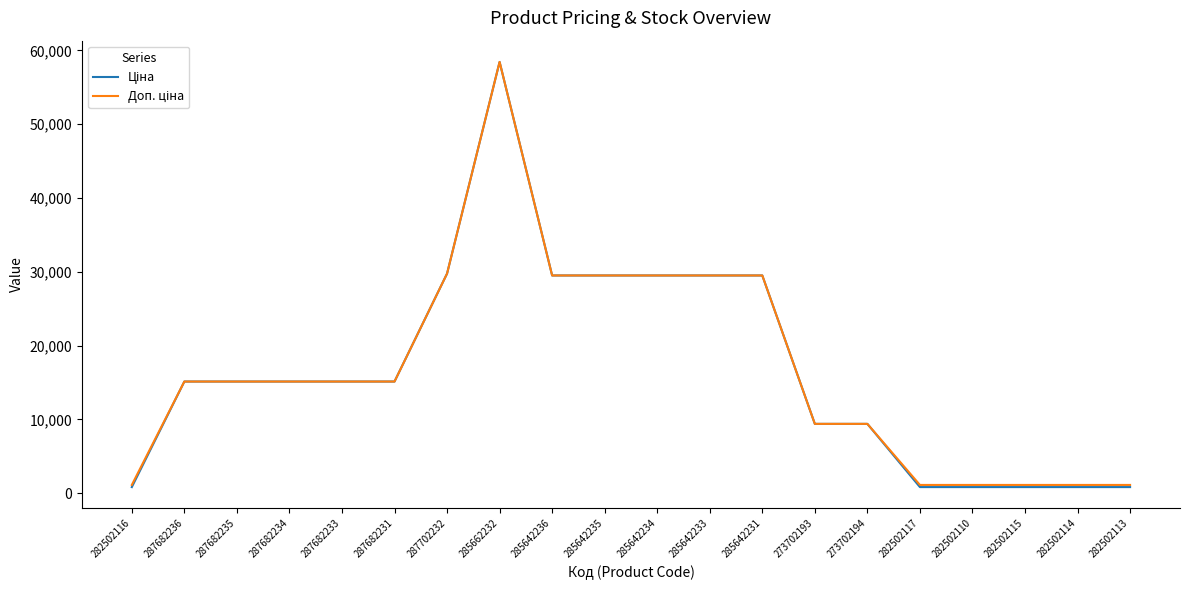

At which category does the chart reach its peak across all series?

285662232